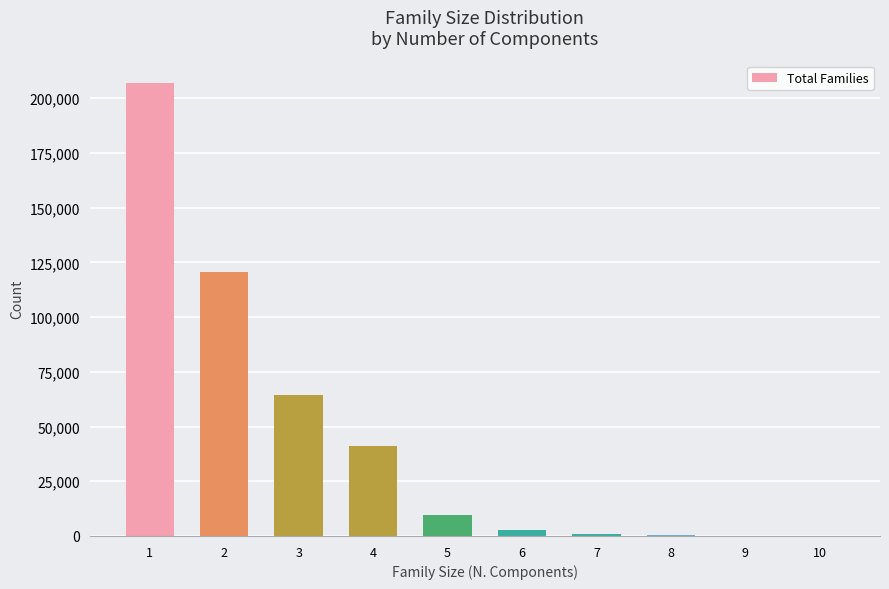

Count the number of categories in the chart.

10